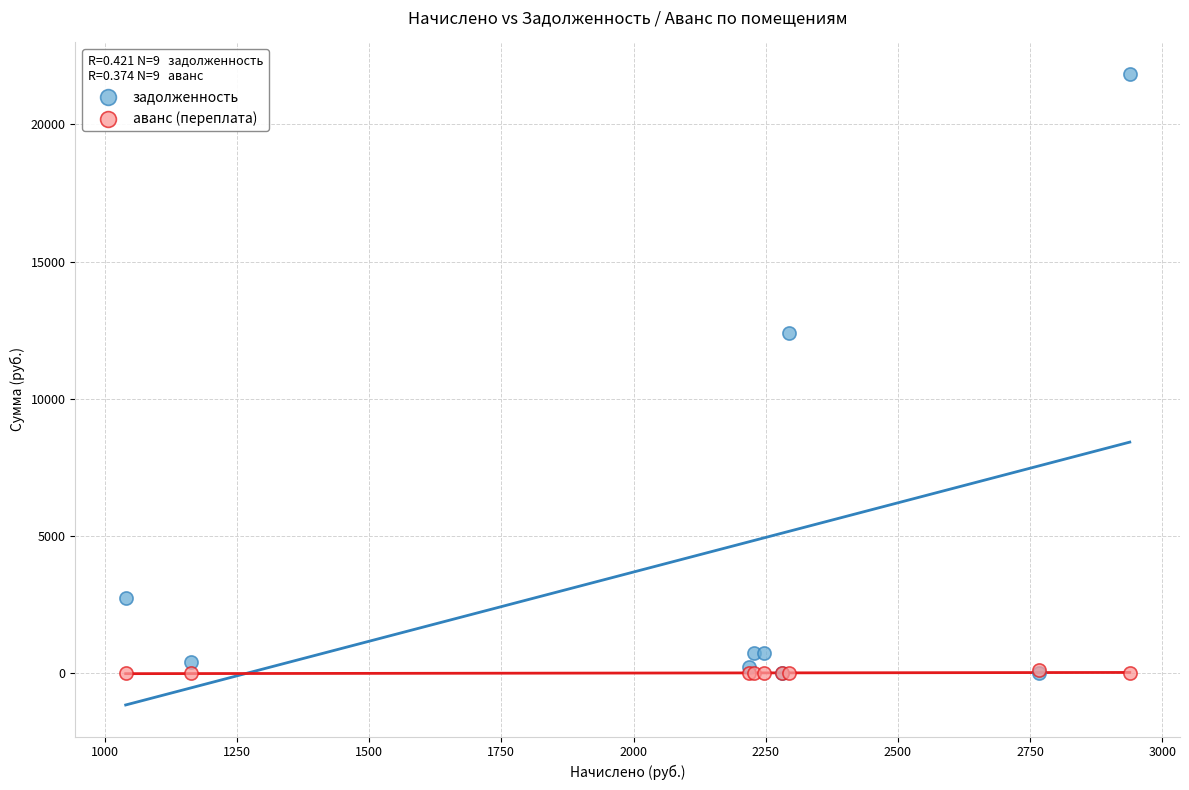

In the задолженность series, what Y value is closest to 10916?

12402.1